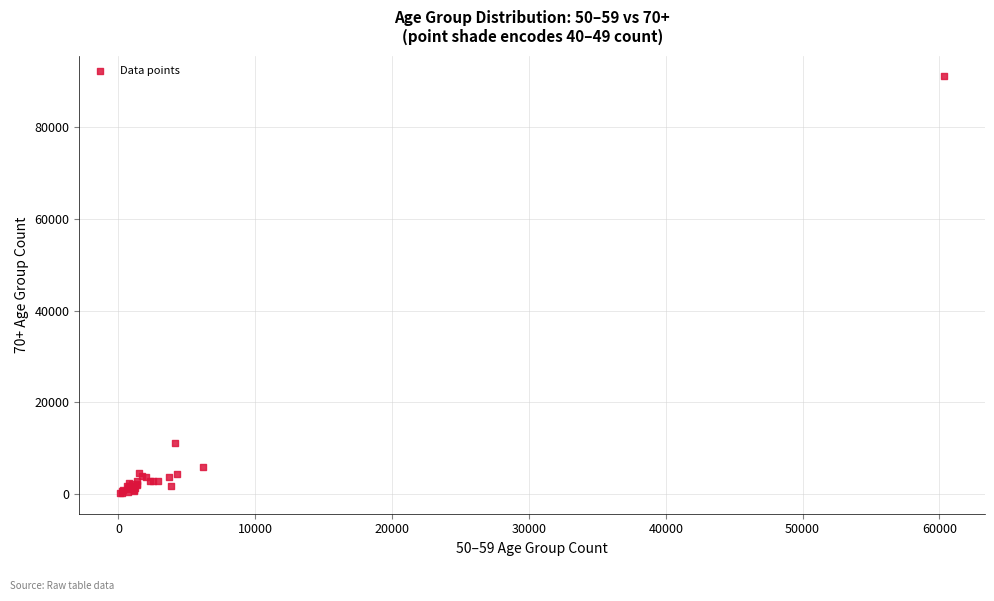

What Y value in the scatter plot is closest to 45678?

11067